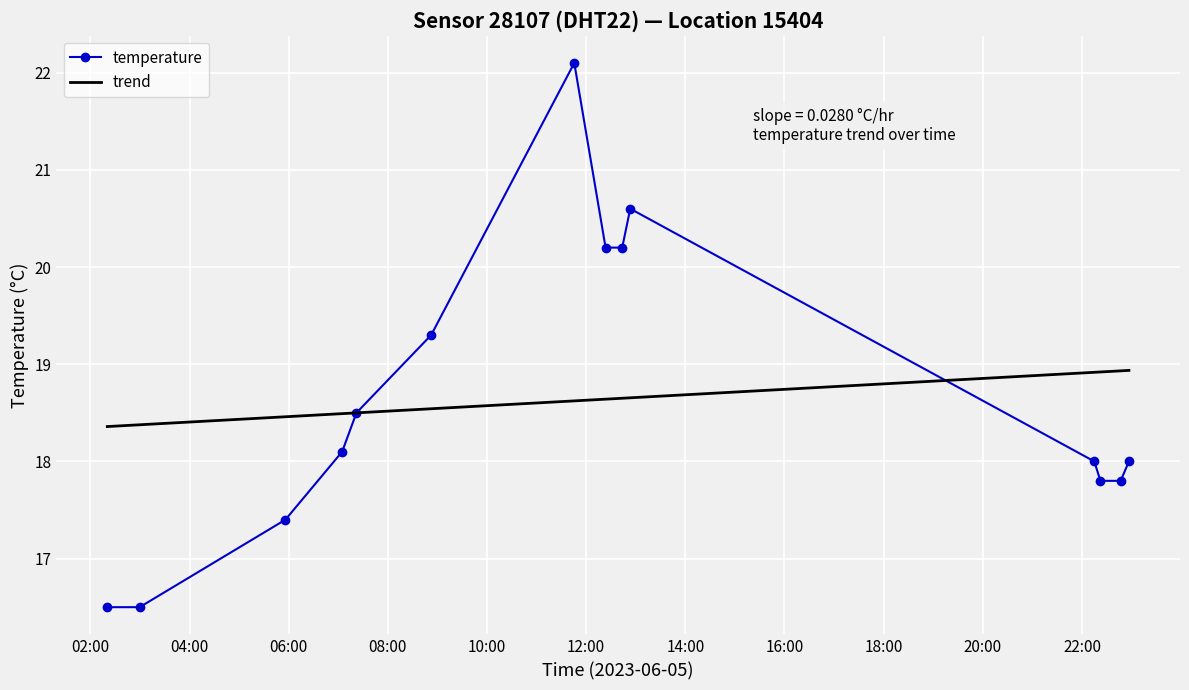

What is the lowest value of the temperature series?

16.5